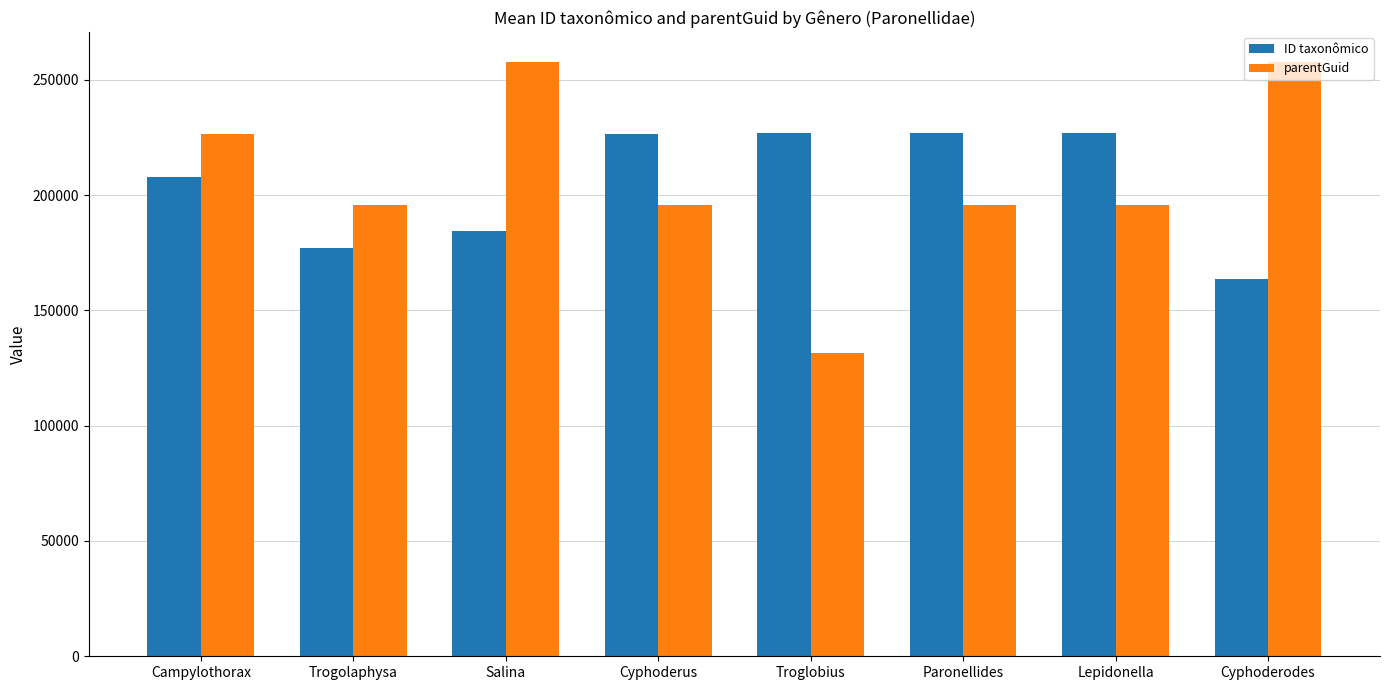

Is it true that parentGuid equals 341058.6 at Cyphoderodes?

False